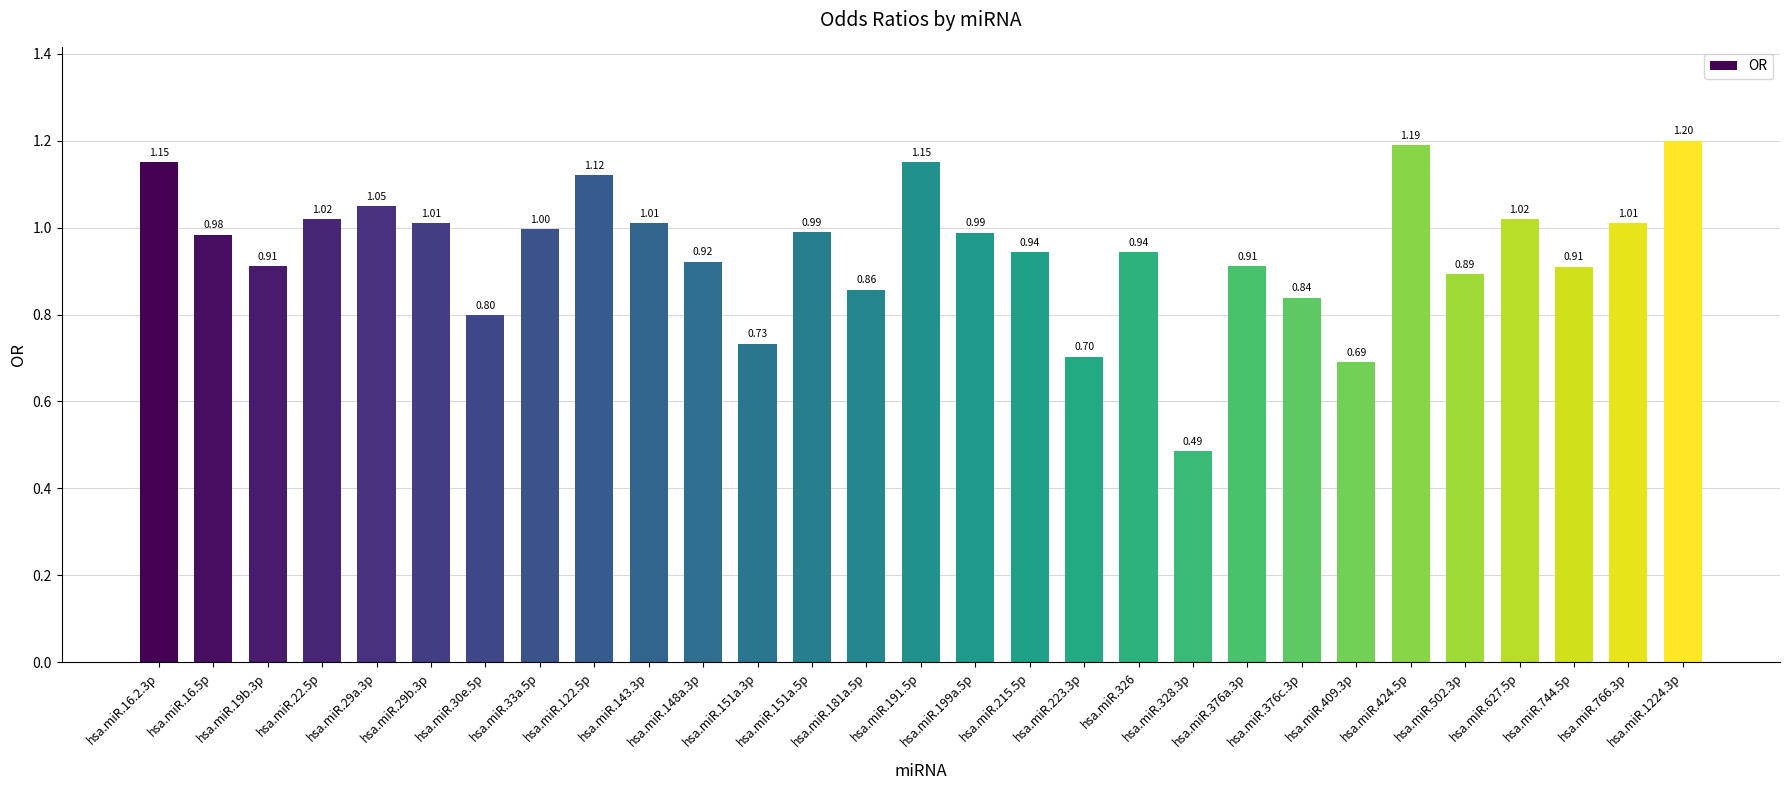

What is the sum of the values at hsa.miR.33a.5p and hsa.miR.215.5p?

1.9